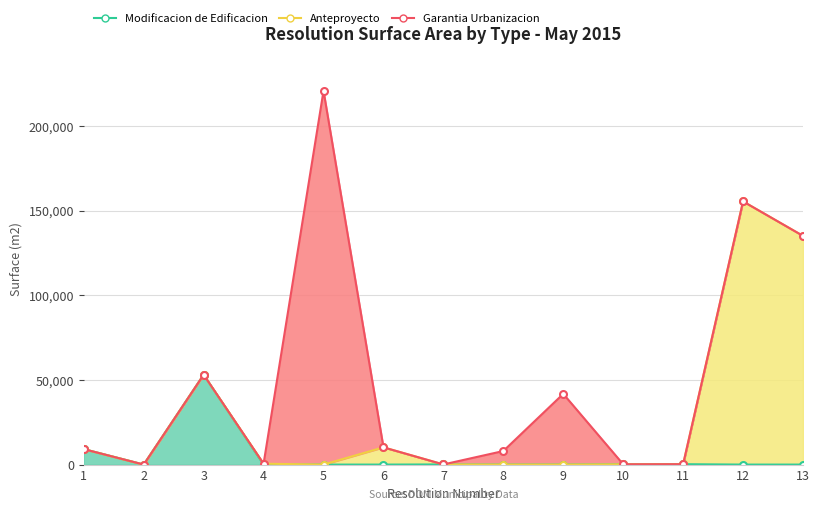

How many positive values does the Anteproyecto series have?

4